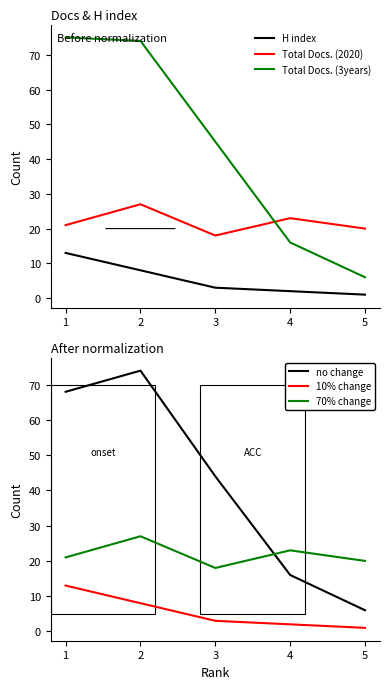

How many data points in H index are above 3?

2